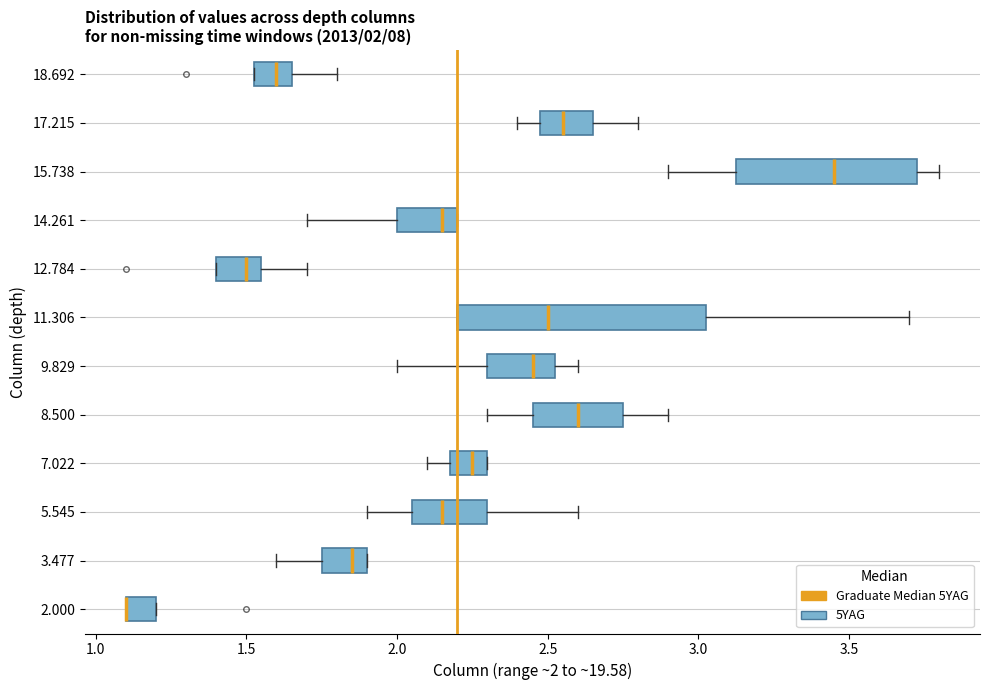

Which box is the widest, from its left edge to its right edge?

11.306